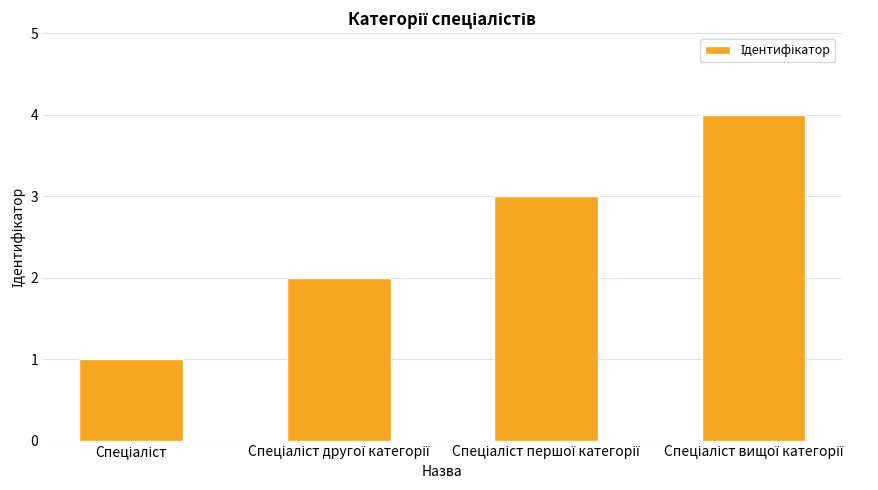

Are the bars horizontal?

No